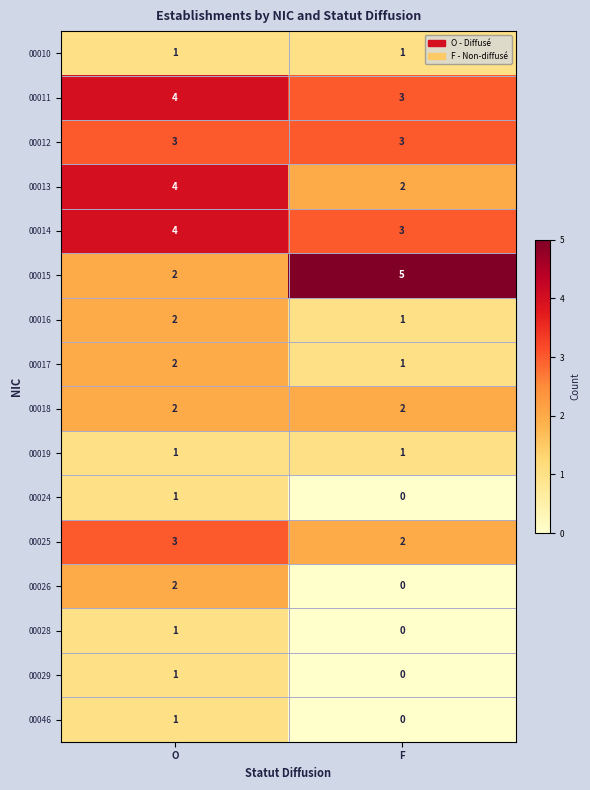

What is the sum of the 00016 values at F and O?

3